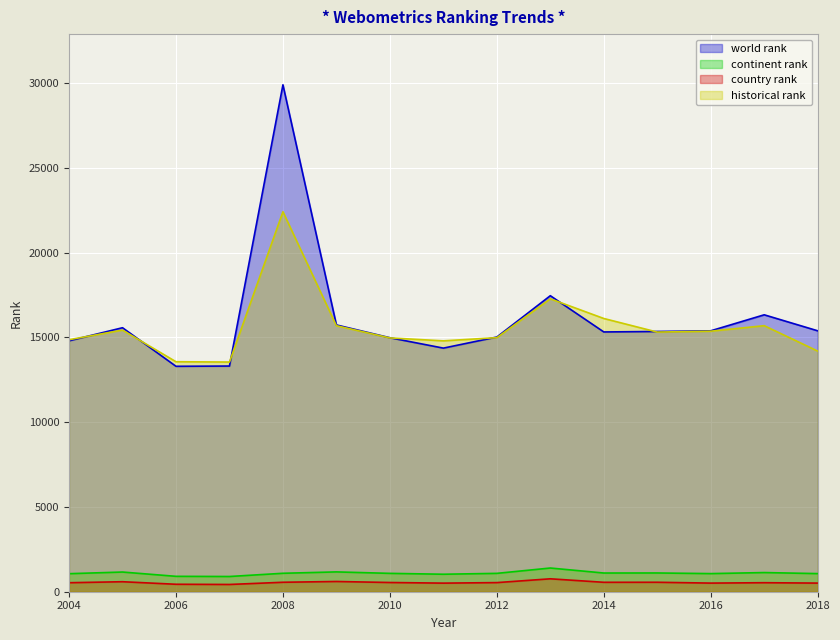

Which series has the largest total across all categories?

world rank